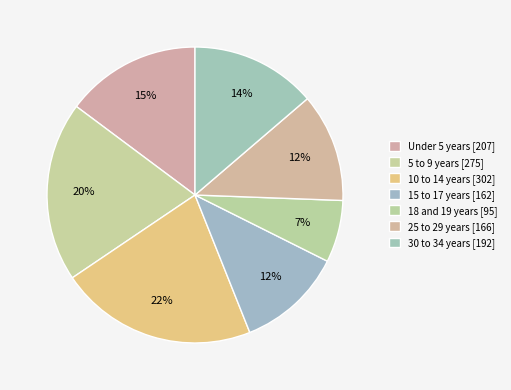

How many segments does this pie chart have?

7